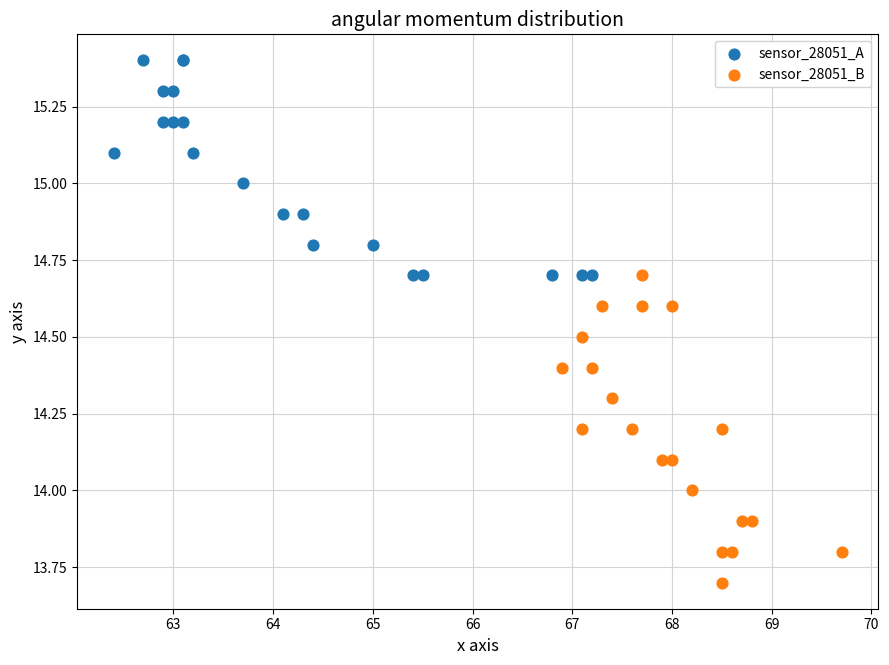

What are all the series names shown in the legend?

sensor_28051_A, sensor_28051_B